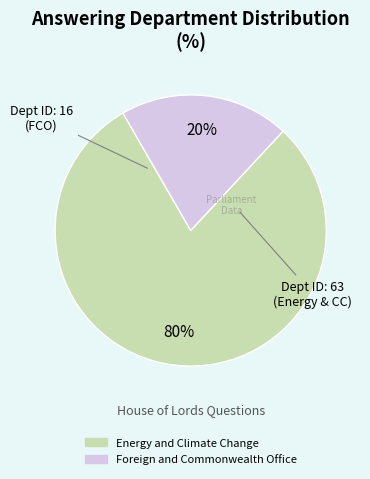

What is the majority slice?

Energy and Climate Change